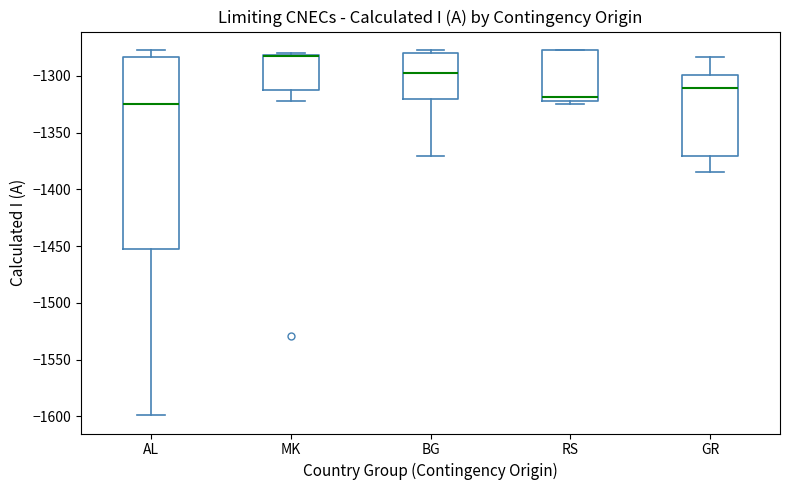

Comparing the boxes themselves (not the whiskers), which one is the tallest?

AL